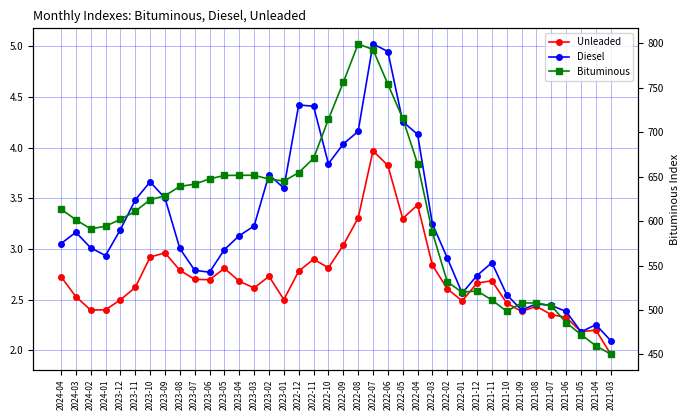

List the labels in order of Bituminous value, largest first.

2022-08, 2022-07, 2022-09, 2022-06, 2022-05, 2022-10, 2022-11, 2022-04, 2022-12, 2023-04, 2023-03, 2023-05, 2023-06, 2023-02, 2023-01, 2023-07, 2023-08, 2023-09, 2023-10, 2024-04, 2023-11, 2023-12, 2024-03, 2024-01, 2024-02, 2022-03, 2022-02, 2021-12, 2022-01, 2021-11, 2021-08, 2021-09, 2021-07, 2021-10, 2021-06, 2021-05, 2021-04, 2021-03